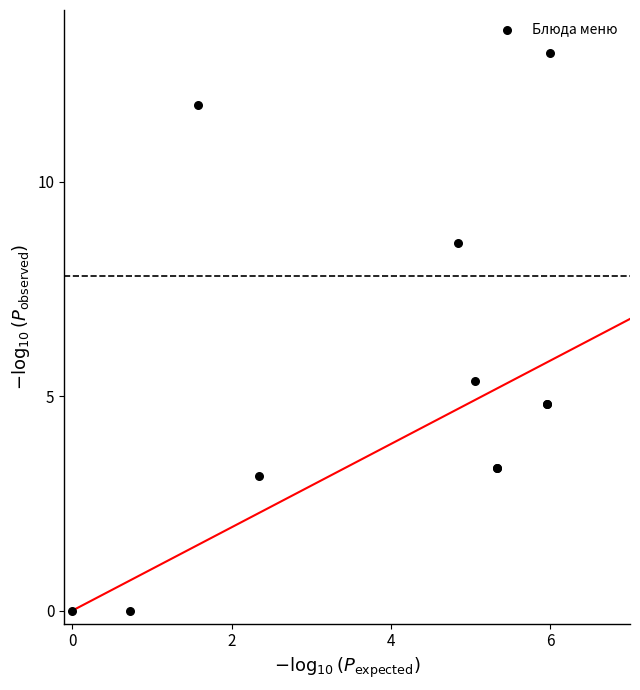

What Y value in the scatter plot is closest to 6?

5.4